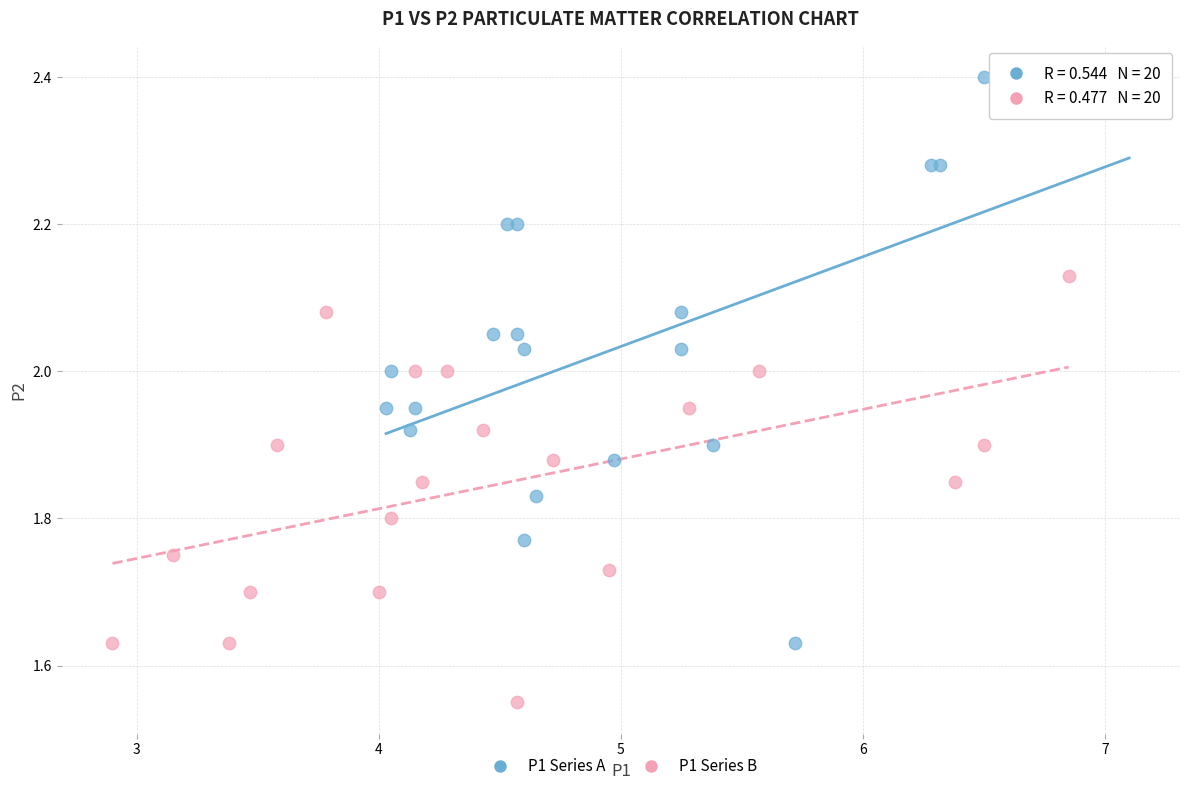

What are all the series names shown in the legend?

P1 Series A, P1 Series B